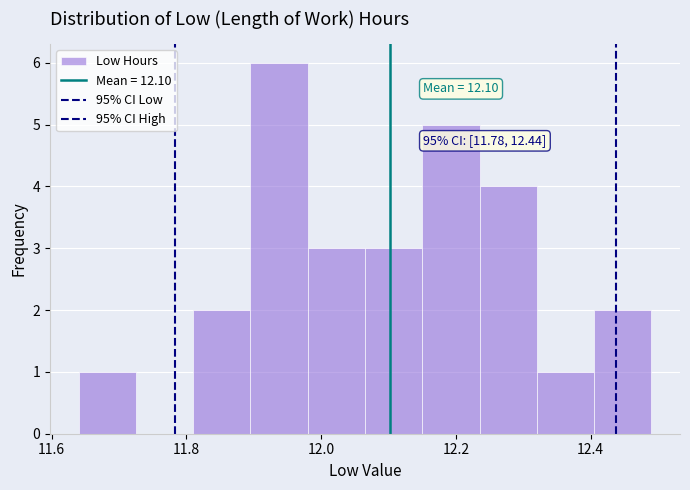

Which range on the x-axis has the tallest bar?

11.895 to 11.980